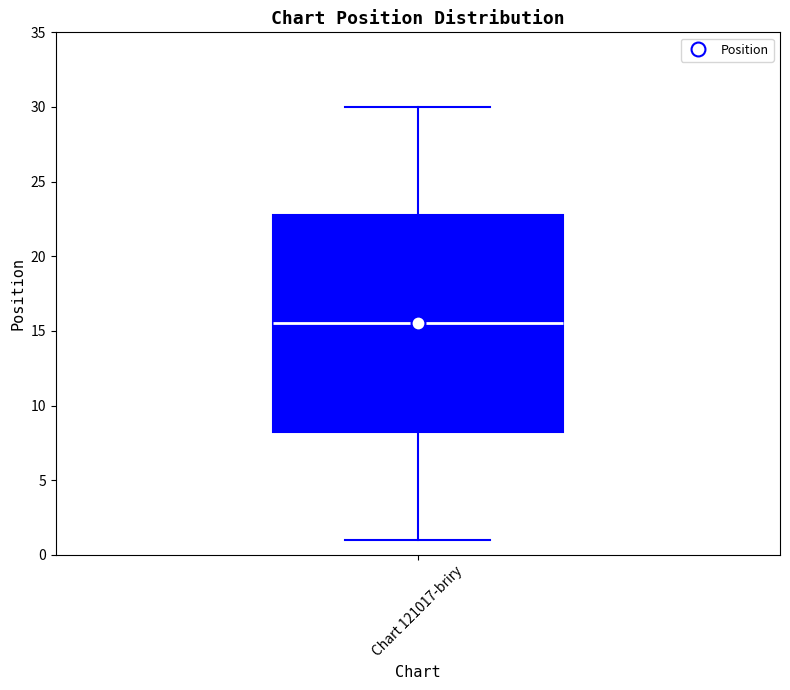

Read this box plot against the y-axis: the position of the median line, the range covered by the box, and the ends of both whiskers. The values are not printed on the chart, so give them approximately, as read against the axis.

median 15.5, box 8.5 to 23.0, whiskers 1.0 to 30.0